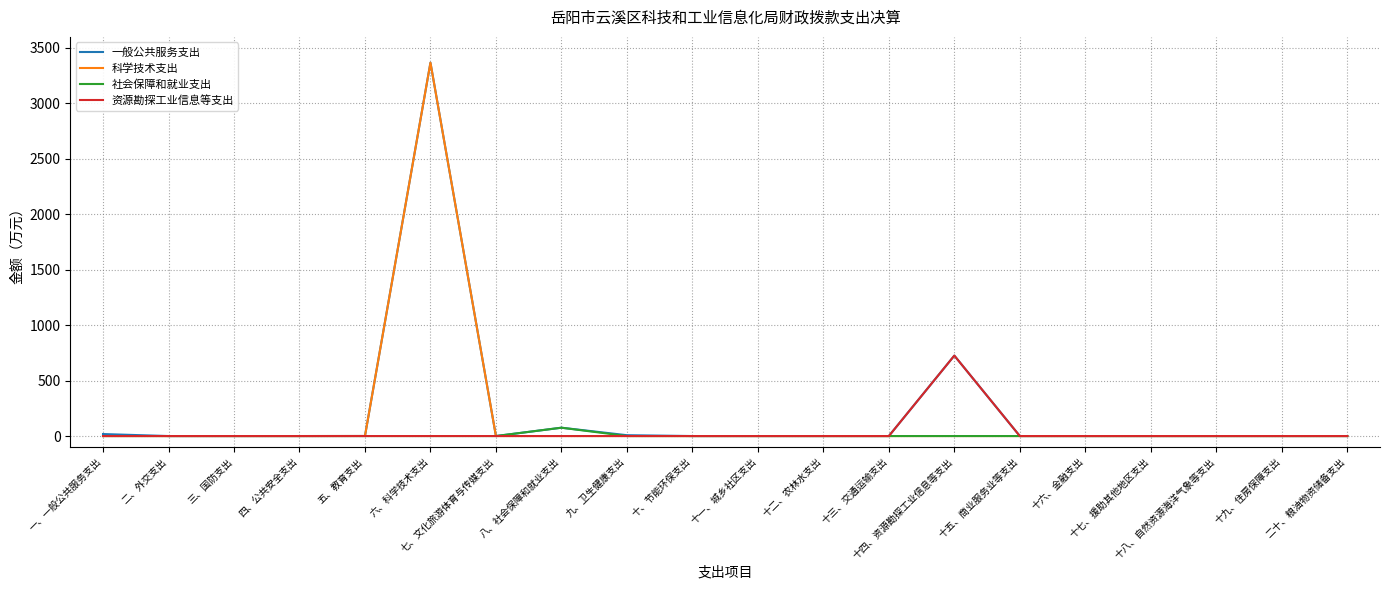

Is it true that 一般公共服务支出 equals 0.0 at 十七、援助其他地区支出?

True